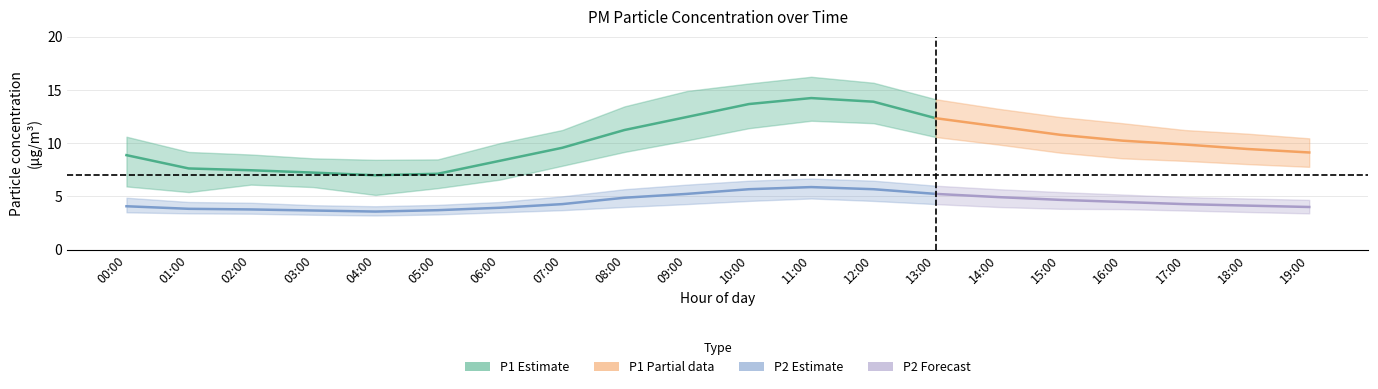

What is the spread (max minus min) of values at 16:00?

8.1